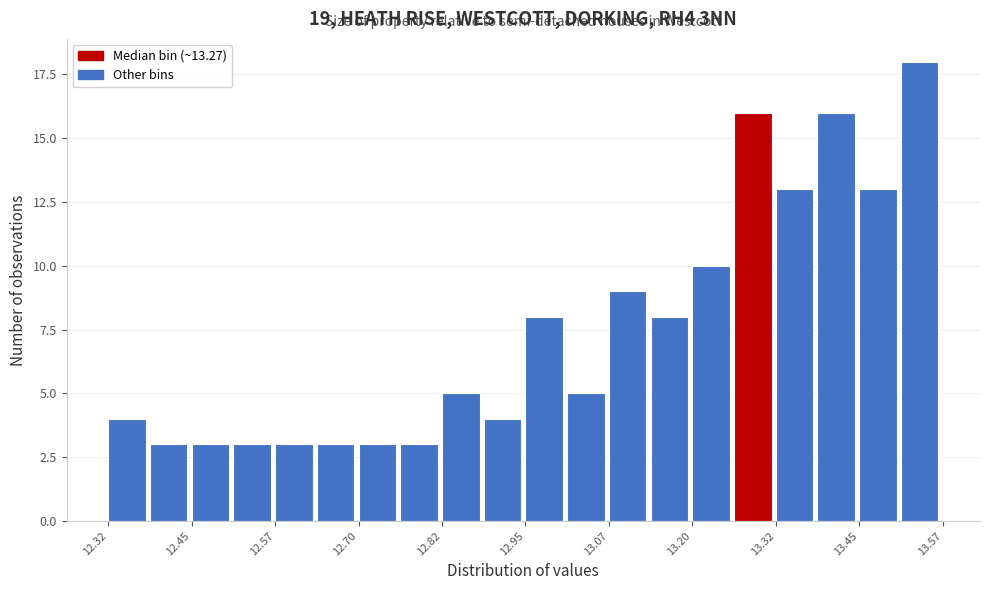

Around what value on the x-axis is the tallest bar? Give the approximate position of its centre, as read against the axis.

13.54